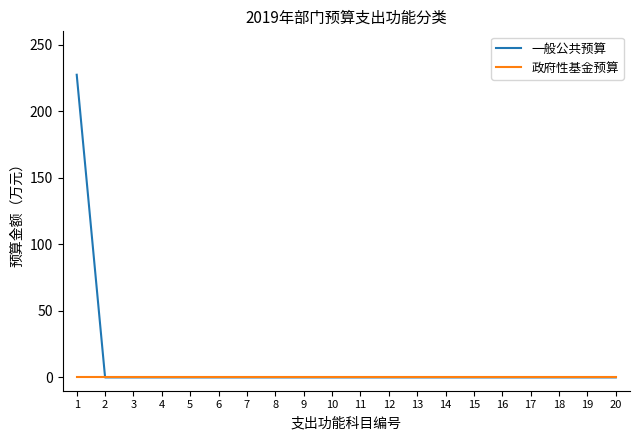

The 一般公共预算 series shows 84.5 at 9. True or false?

False